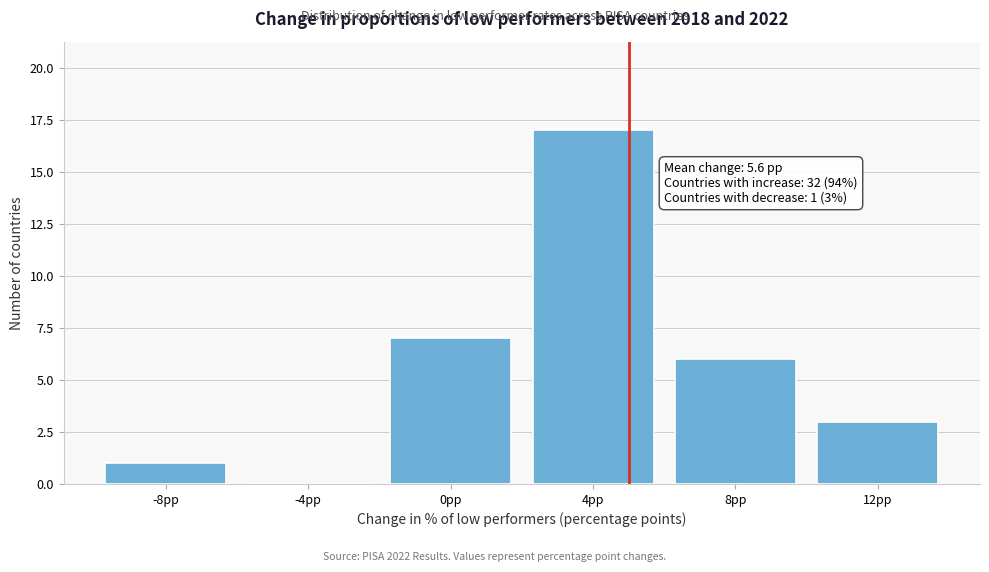

Reading left to right, transcribe all the data shown in this chart.

-8pp=1	-4pp=0	0pp=7	4pp=17	8pp=6	12pp=3